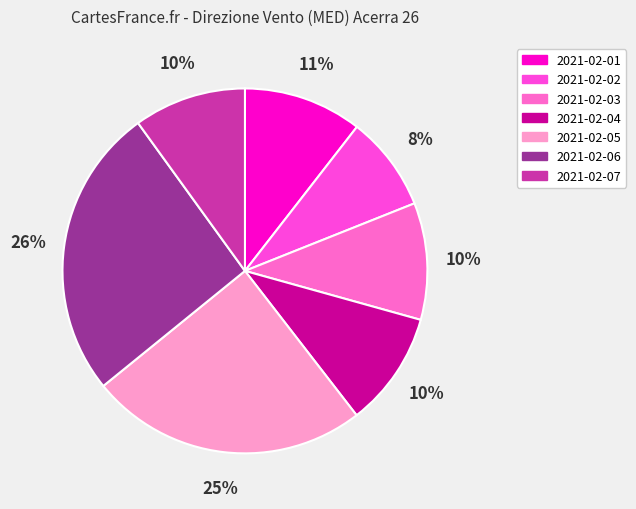

True or false: 2021-02-01 accounts for 11% of the total.

True